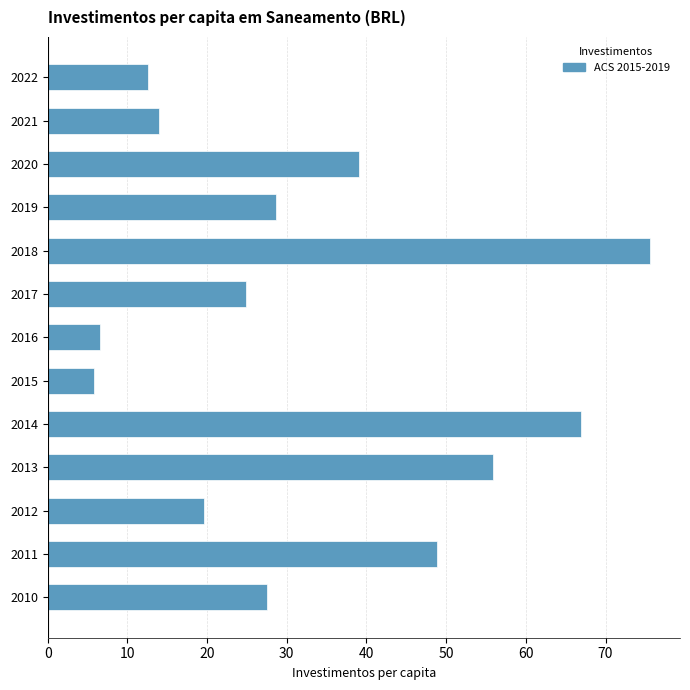

What is the change in value from 2012 to 2016?

-13.1